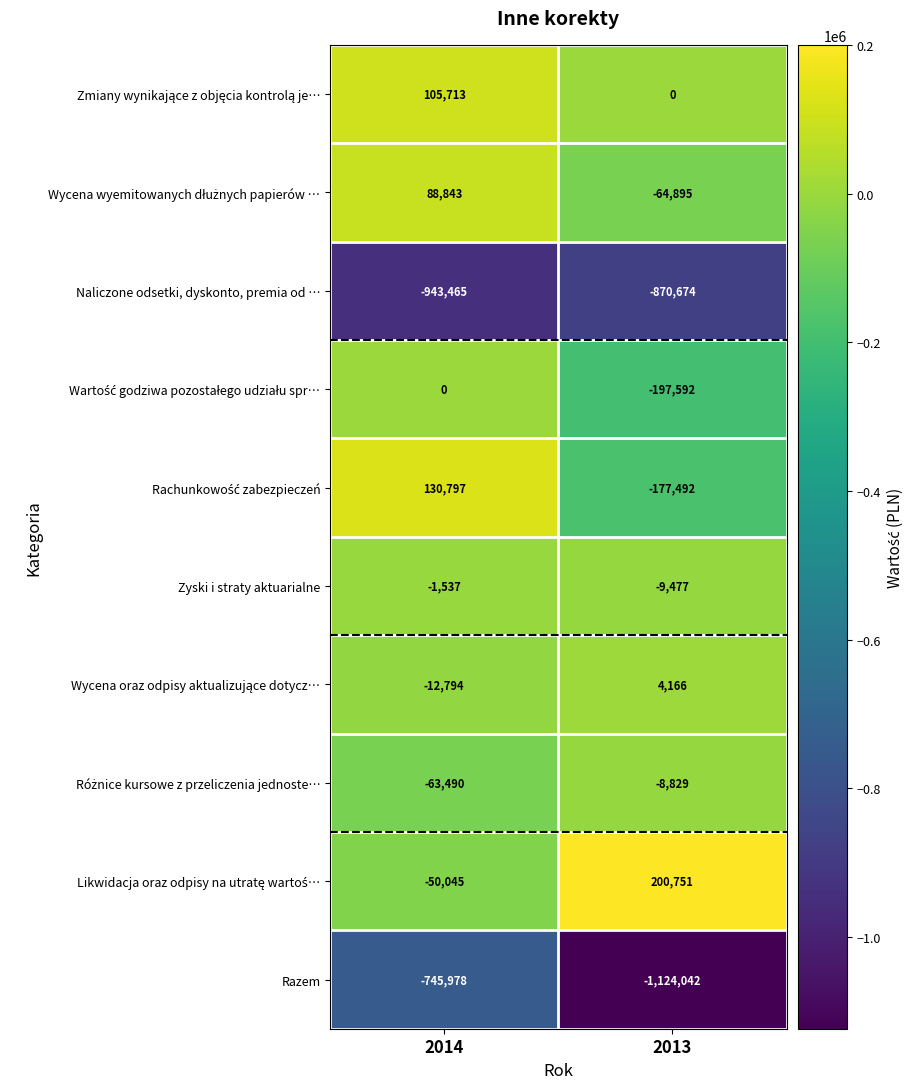

Which category has the lowest value in the Razem series?

2013